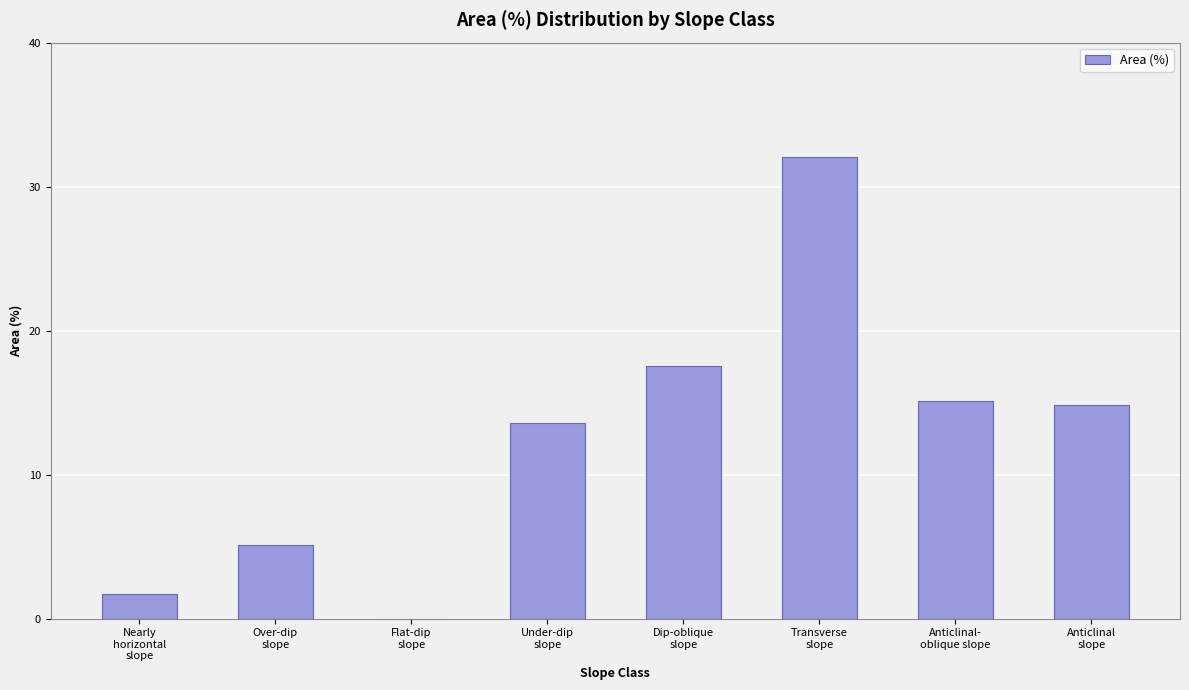

What value does the data have at Anticlinal-
oblique slope?

15.1